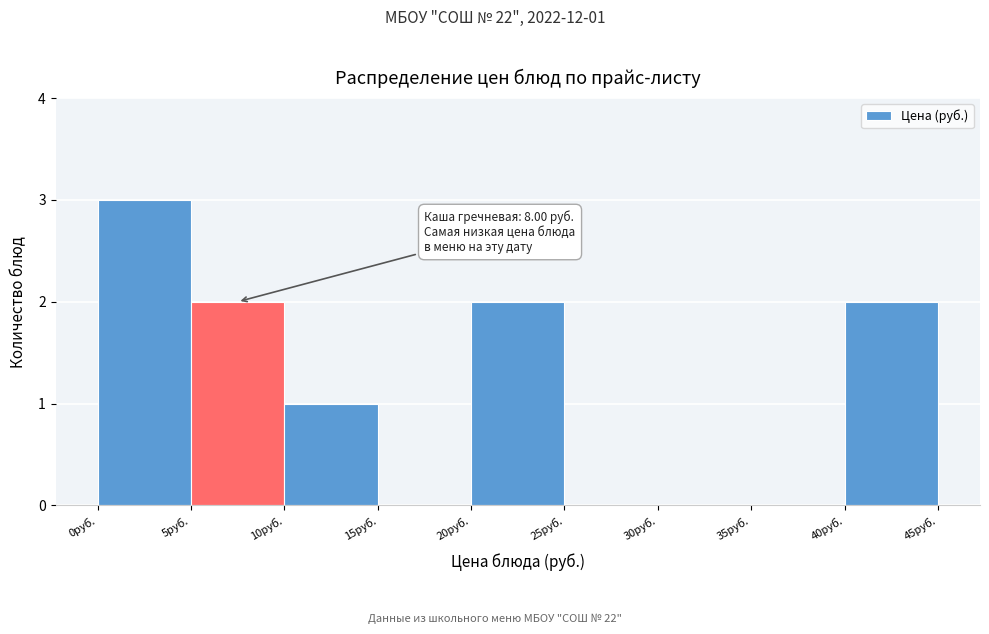

Which range on the x-axis has the tallest bar?

0 to 5